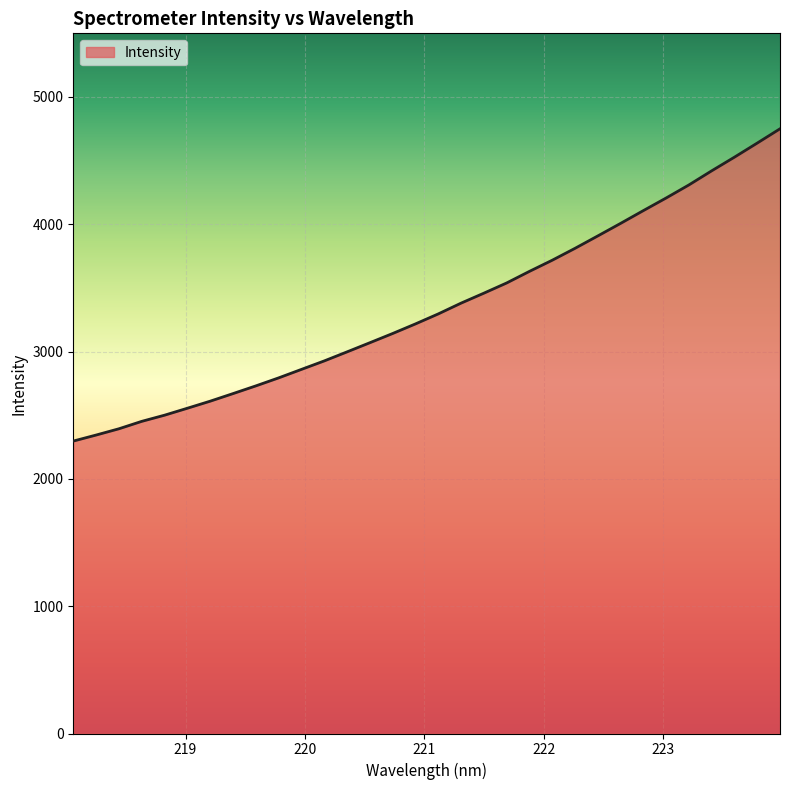

What is the minimum value shown in the chart?

2297.1